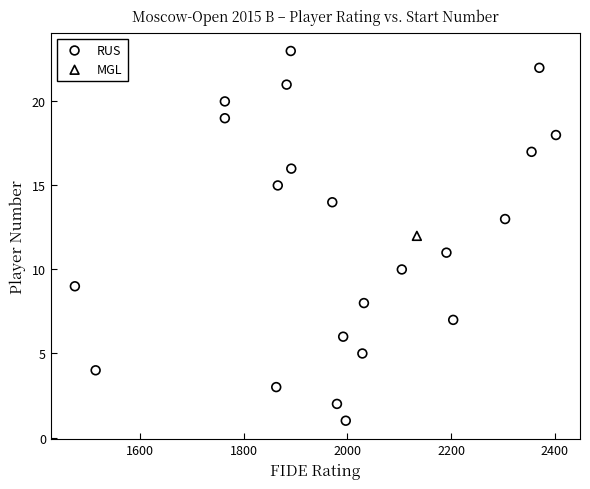

What are all the series names shown in the legend?

RUS, MGL